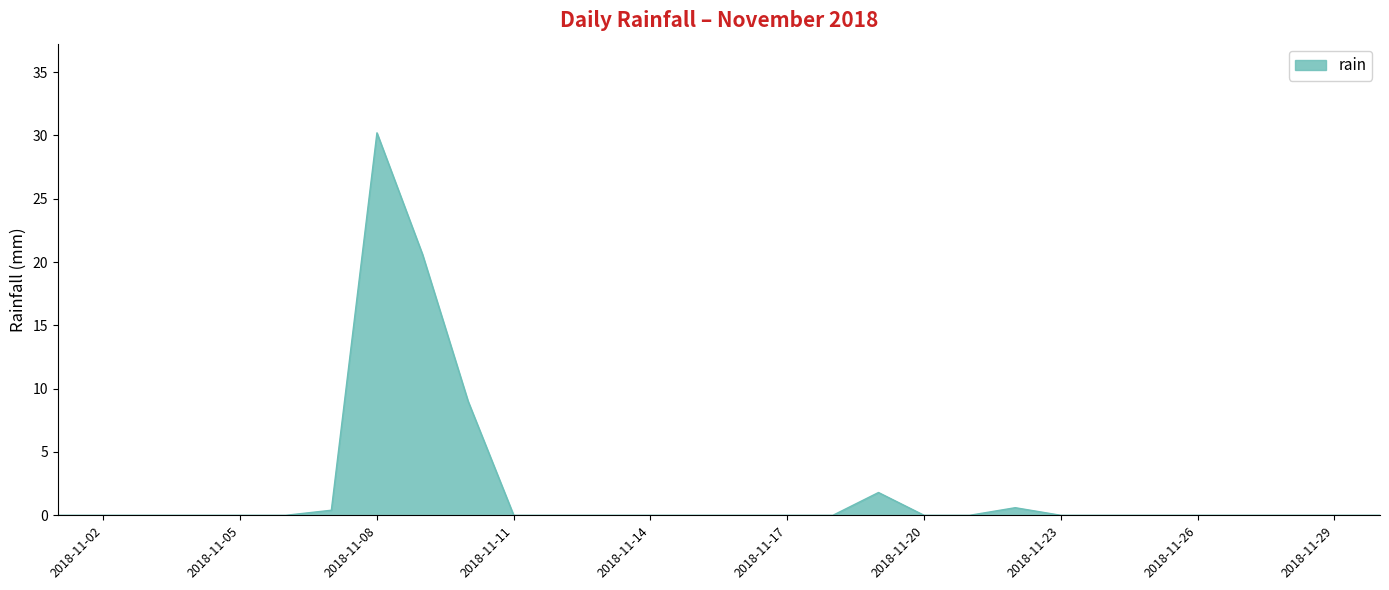

What is the difference between the maximum and minimum values?

30.2